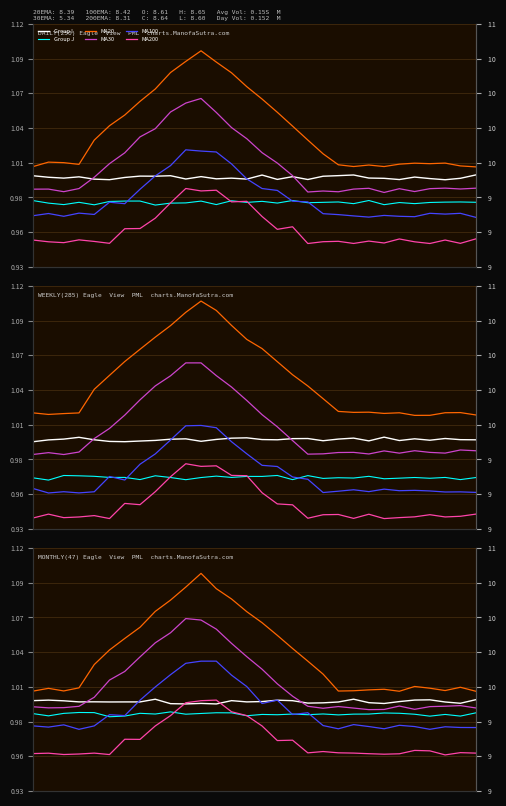

Rank the series by their maximum value, from highest to lowest.

MA20, MA30, MA100, Group I, MA200, Group J